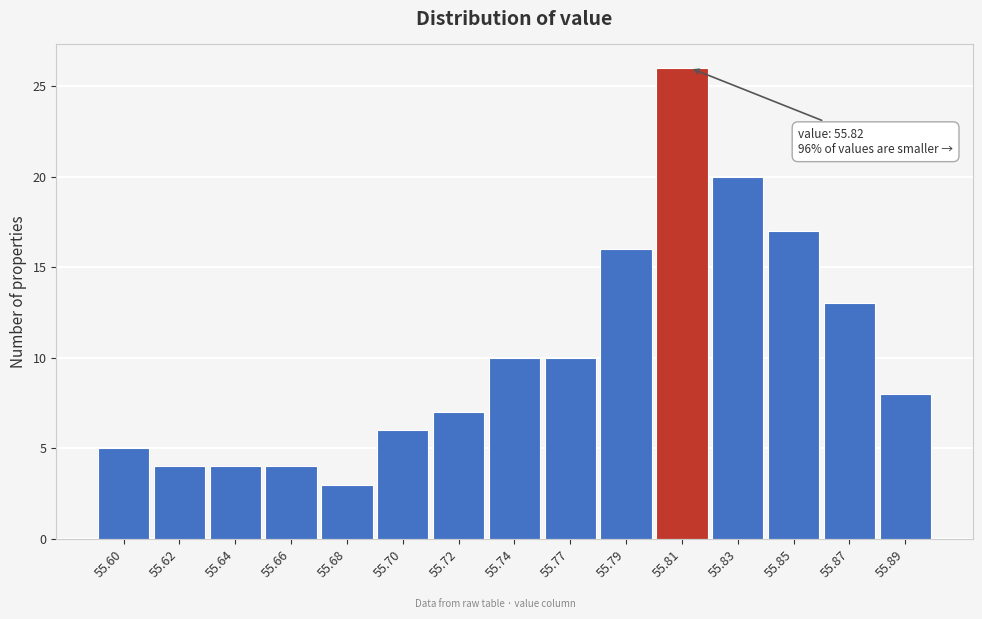

Reading left to right, what are all the values shown in this chart?

5	4	4	4	3	6	7	10	10	16	26	20	17	13	8